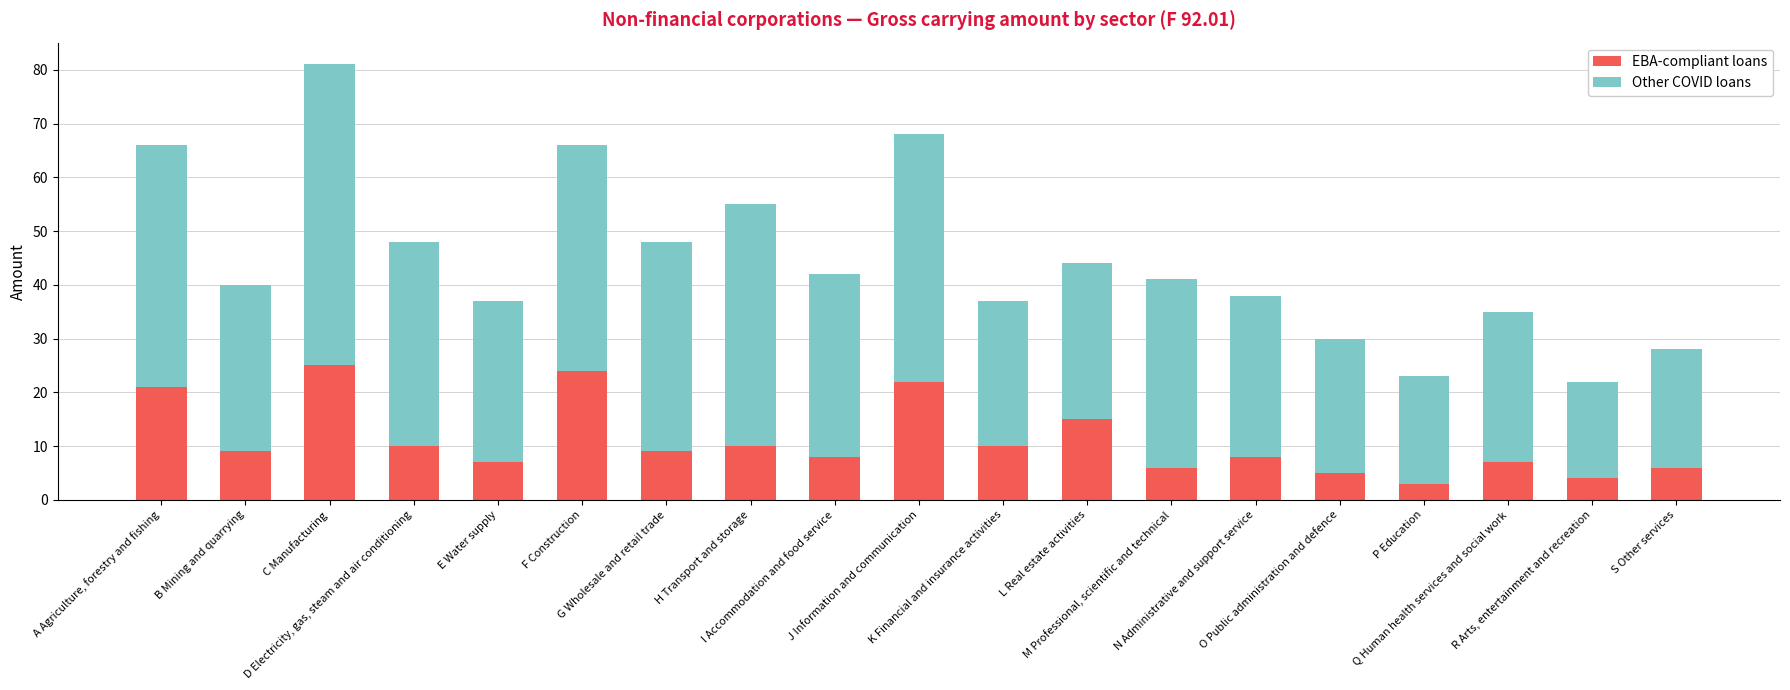

What is the difference between the maximum and minimum values in the EBA-compliant loans series?

22